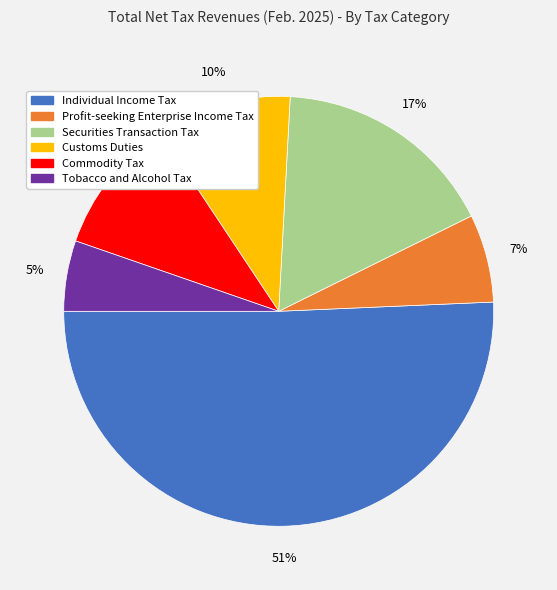

What percentage is the Individual Income Tax slice, to the nearest percent?

51%